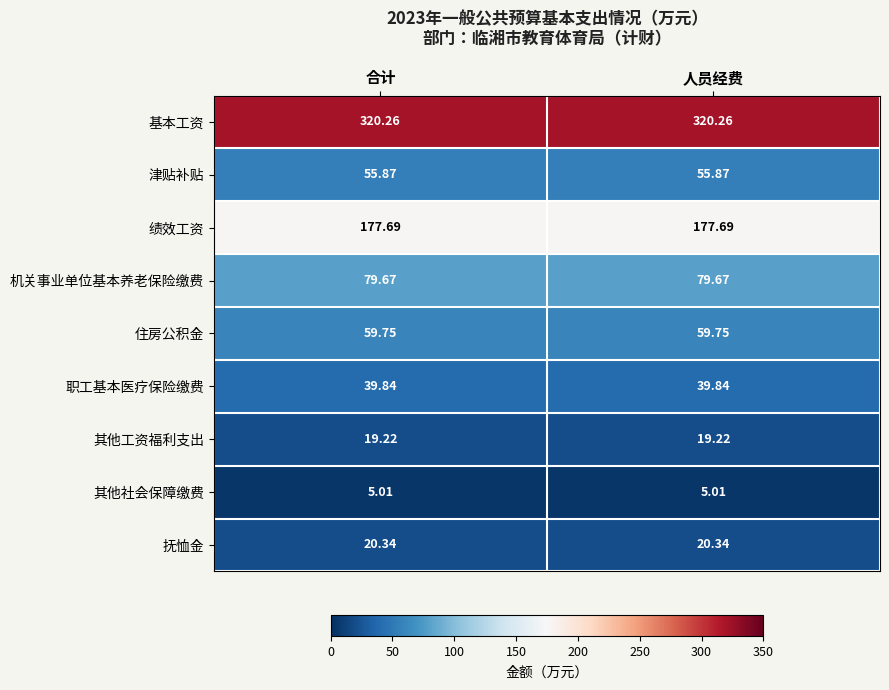

Is the value of 住房公积金 at 合计 greater than the value of 机关事业单位基本养老保险缴费 at 合计?

No